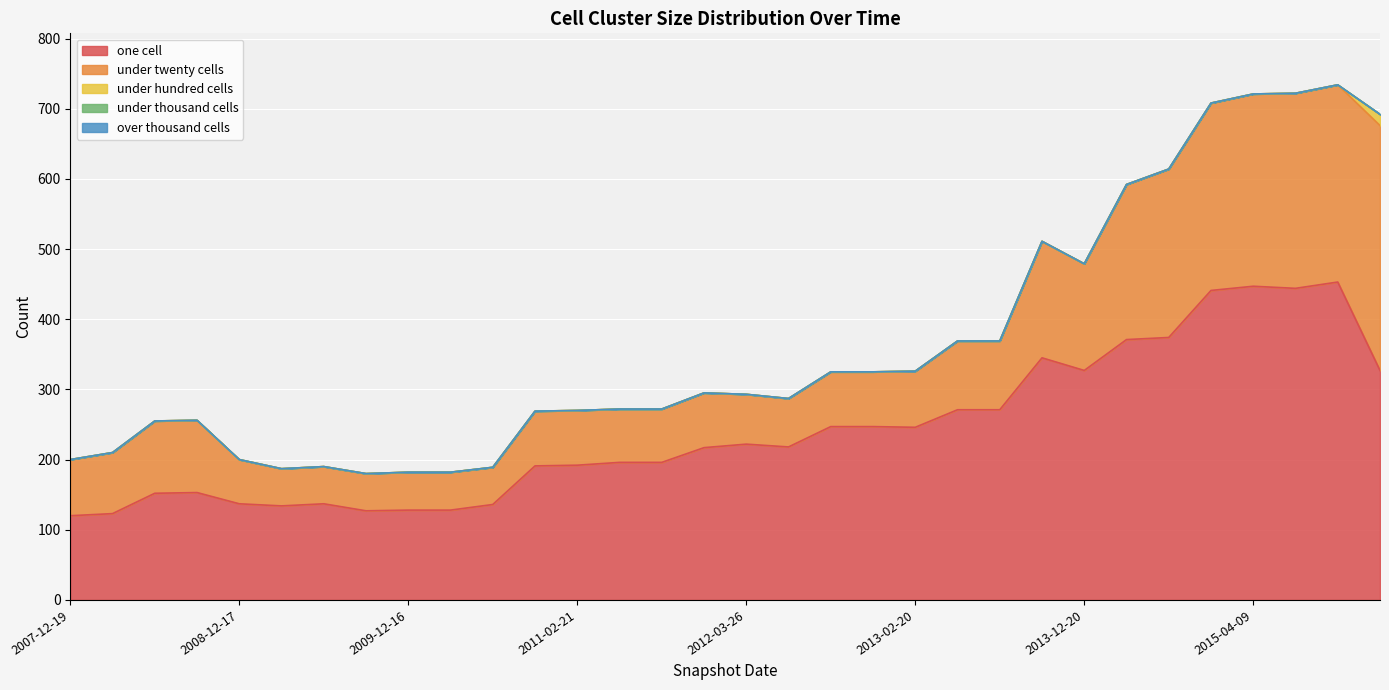

Is the value of under_twenty_cells at 2008-04-01 greater than the value of one_cell at 2011-06-10?

No